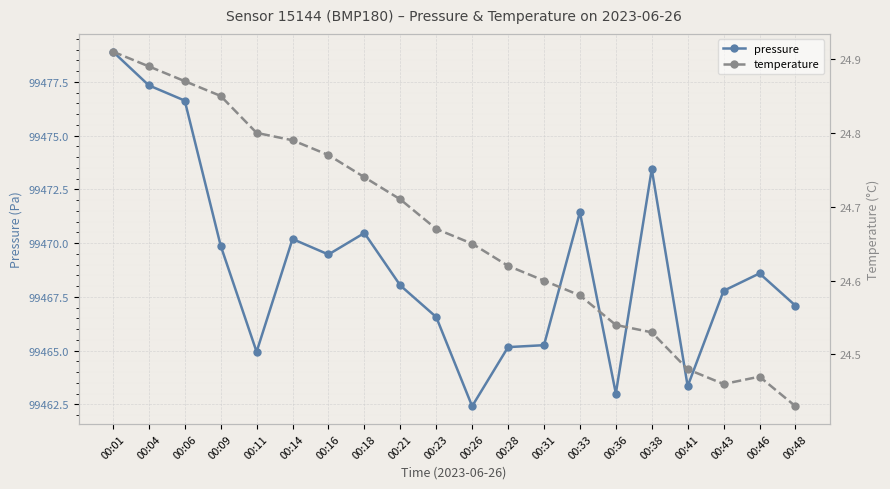

At which category is the sum across all series the highest?

00:01